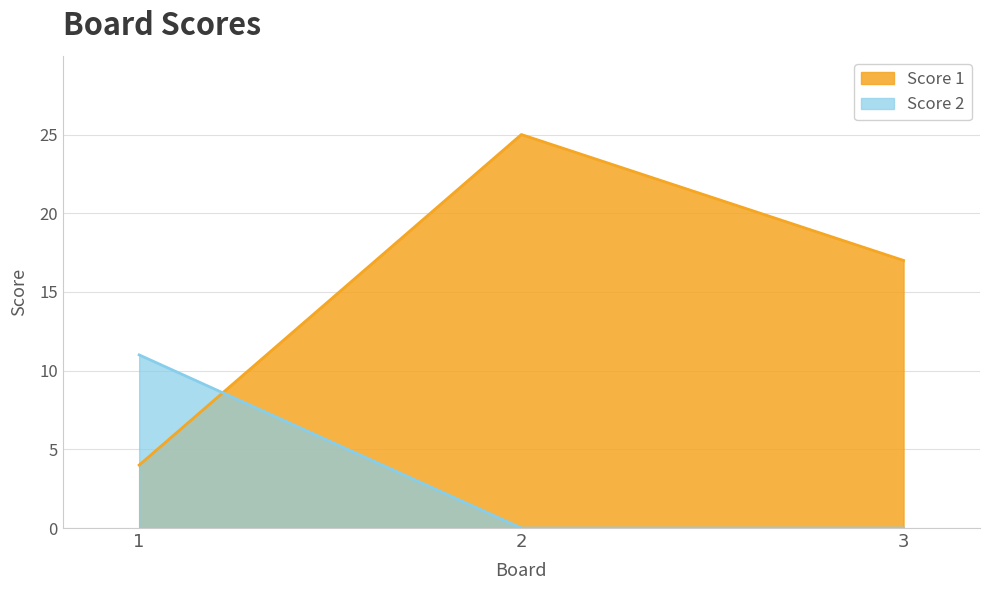

What is the value of the Score 2 point at the 1st from the left?

11